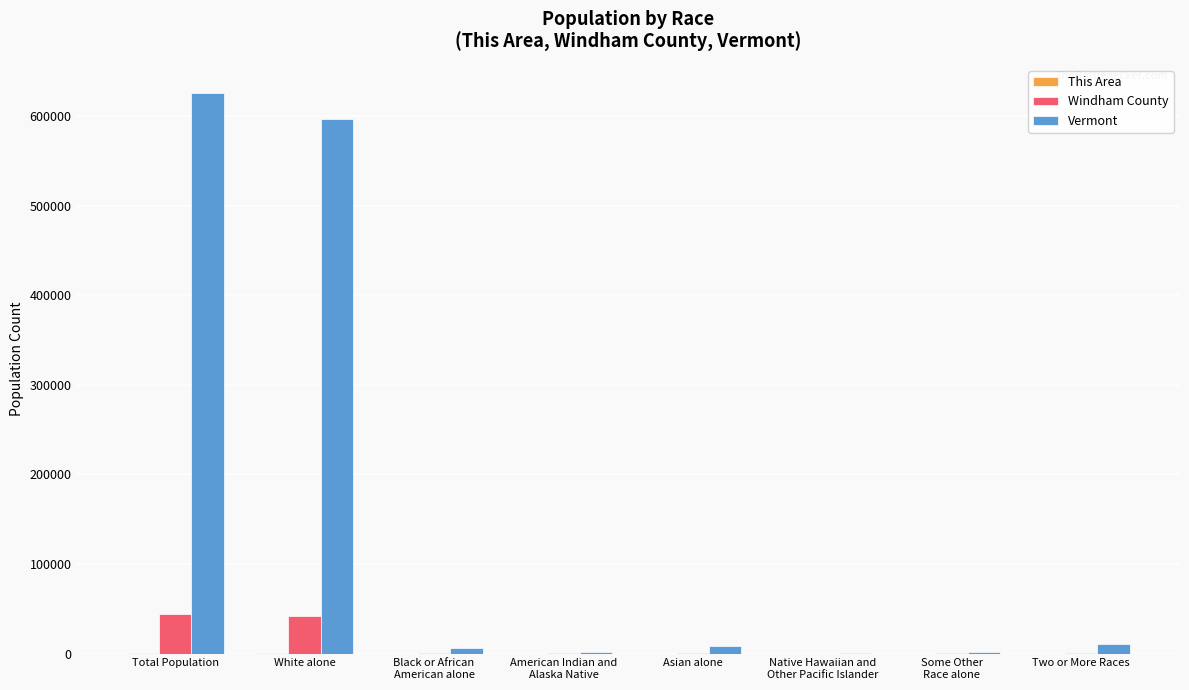

How many series are shown in this chart?

3